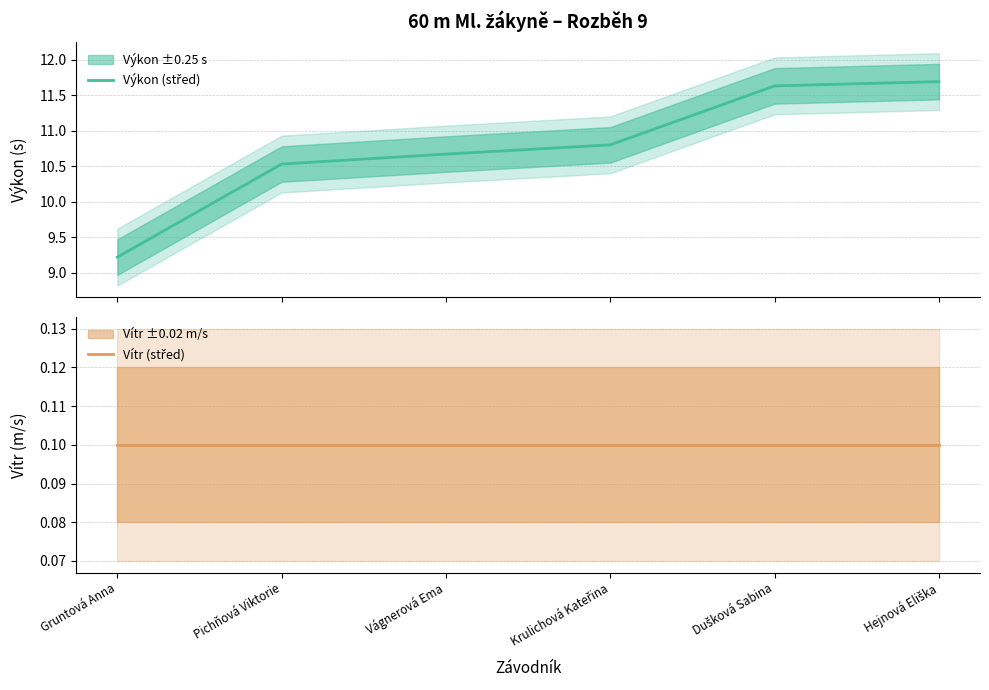

What is the sum of all Vítr (střed) values?

0.6